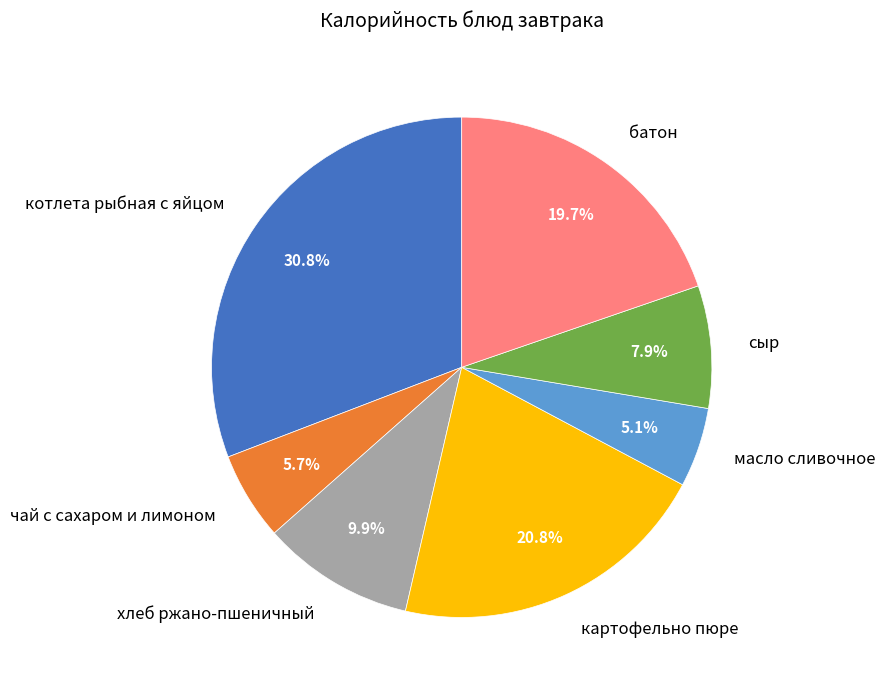

Is there any slice that represents more than half of the pie?

No